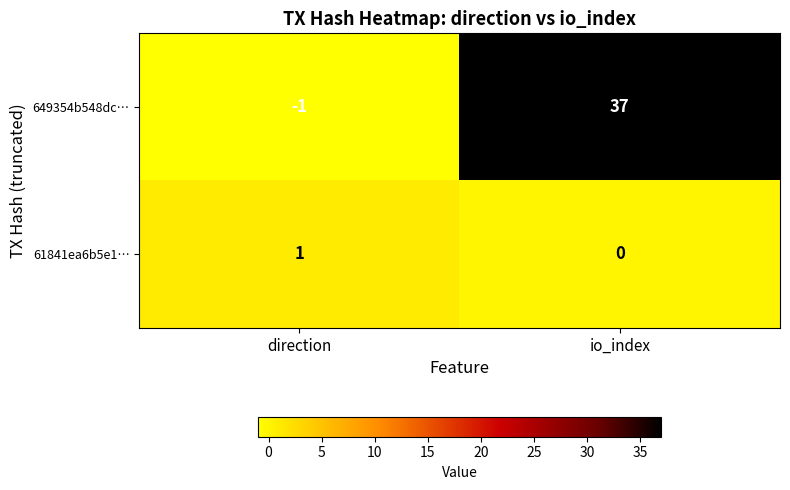

How many categories are shown in the chart?

2